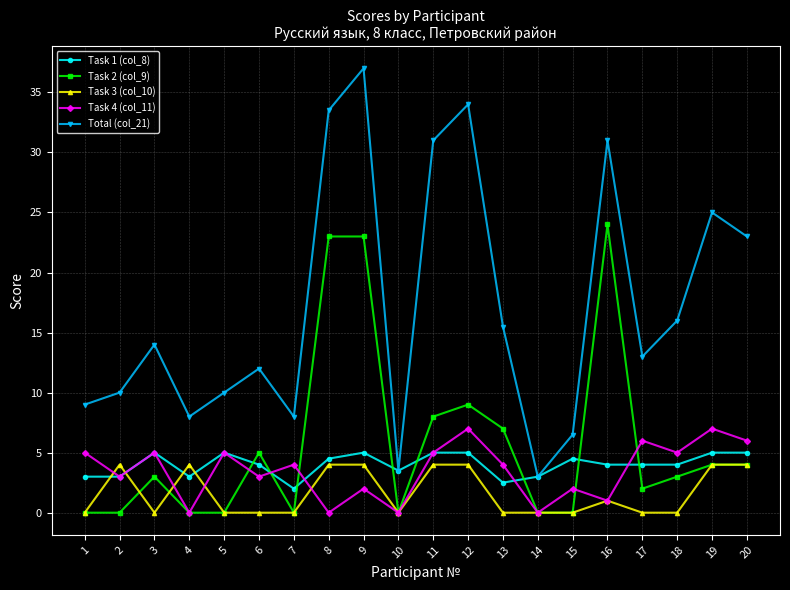

True or false: Task 2 (col_9) has a value of 0.0 at 5.

True